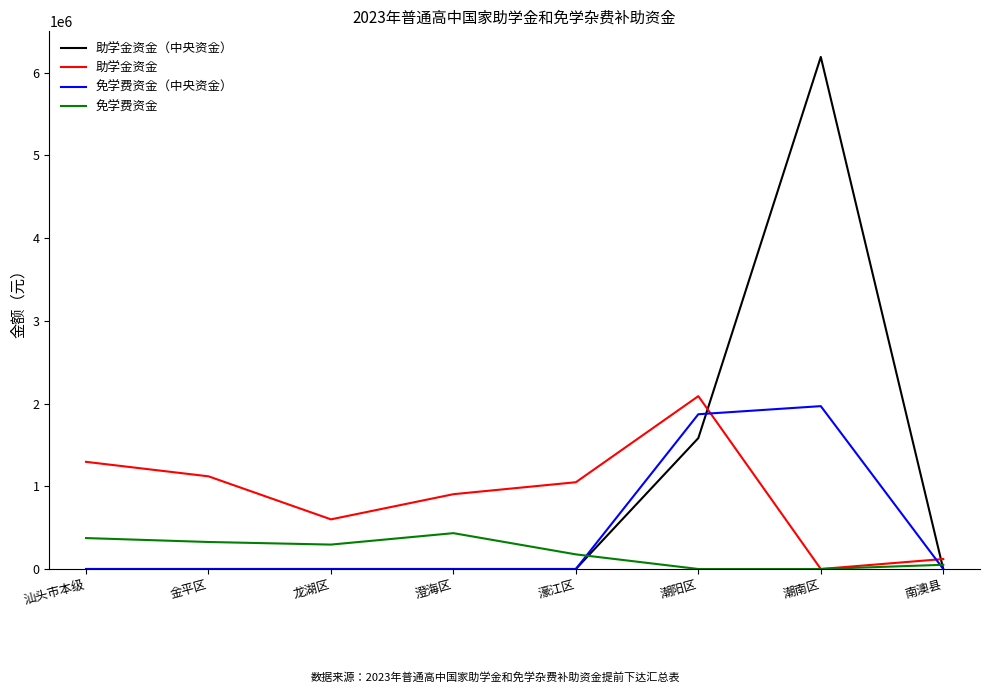

What is the approximate value of 助学金资金（中央资金） at 潮南区?

6190000